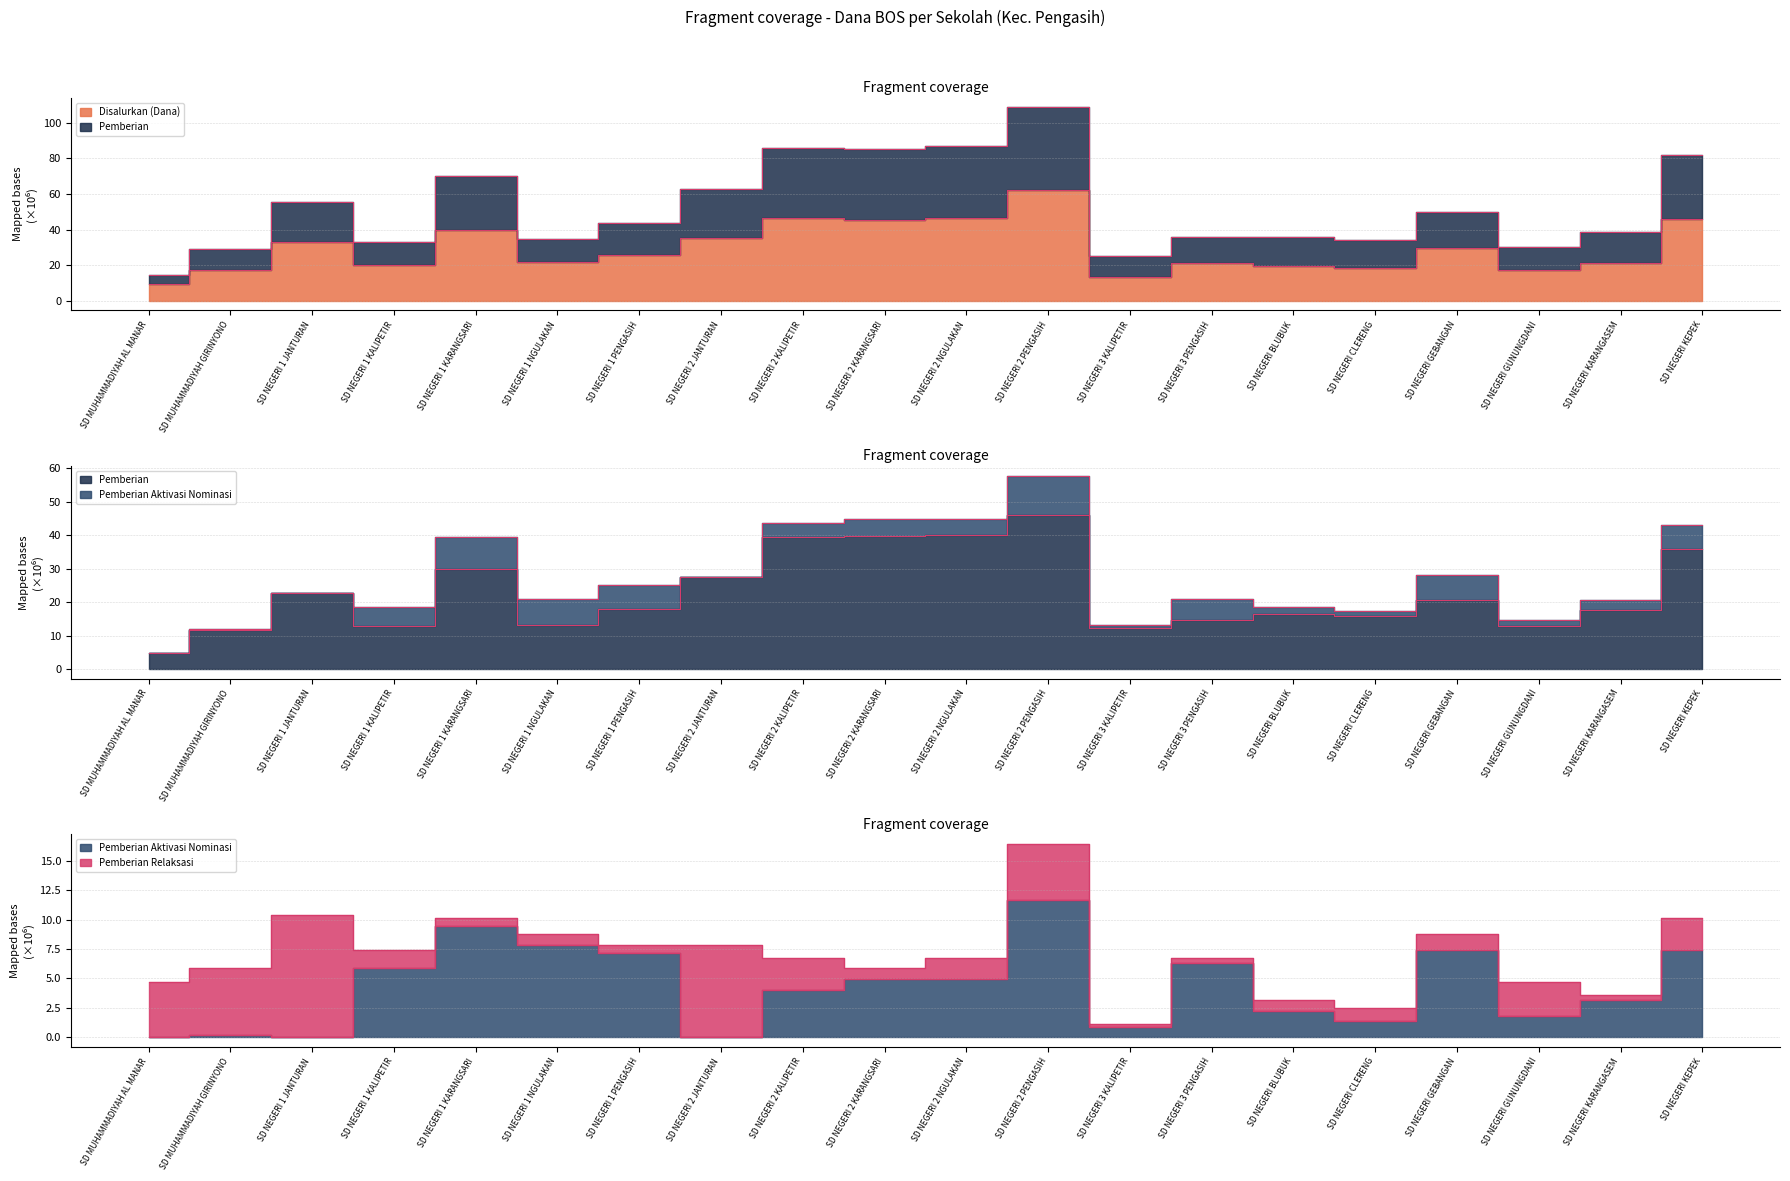

Where is Pemberian Aktivasi Nominasi nearest to the value 5?

SD NEGERI 2 KARANGSARI